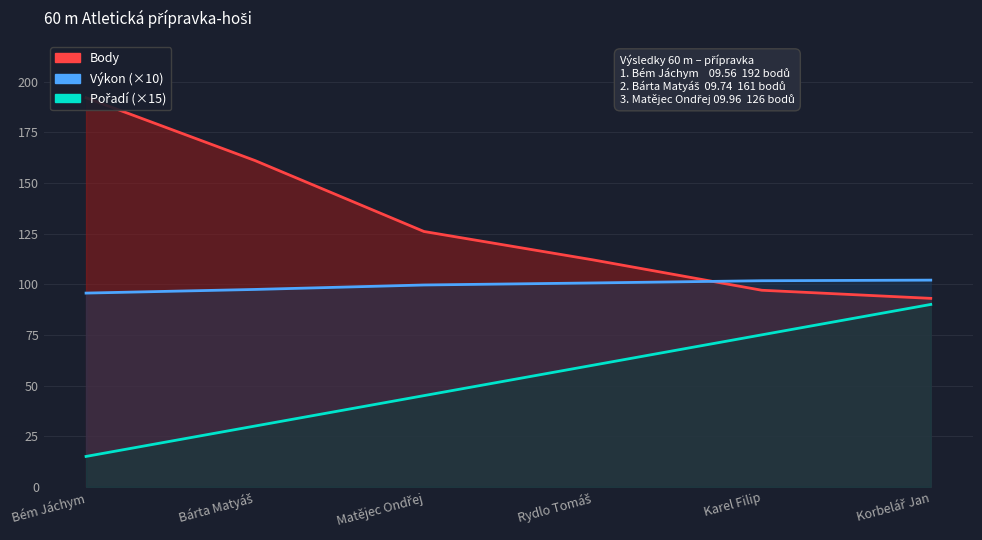

Where does the Výkon series first go above 100?

Rydlo Tomáš